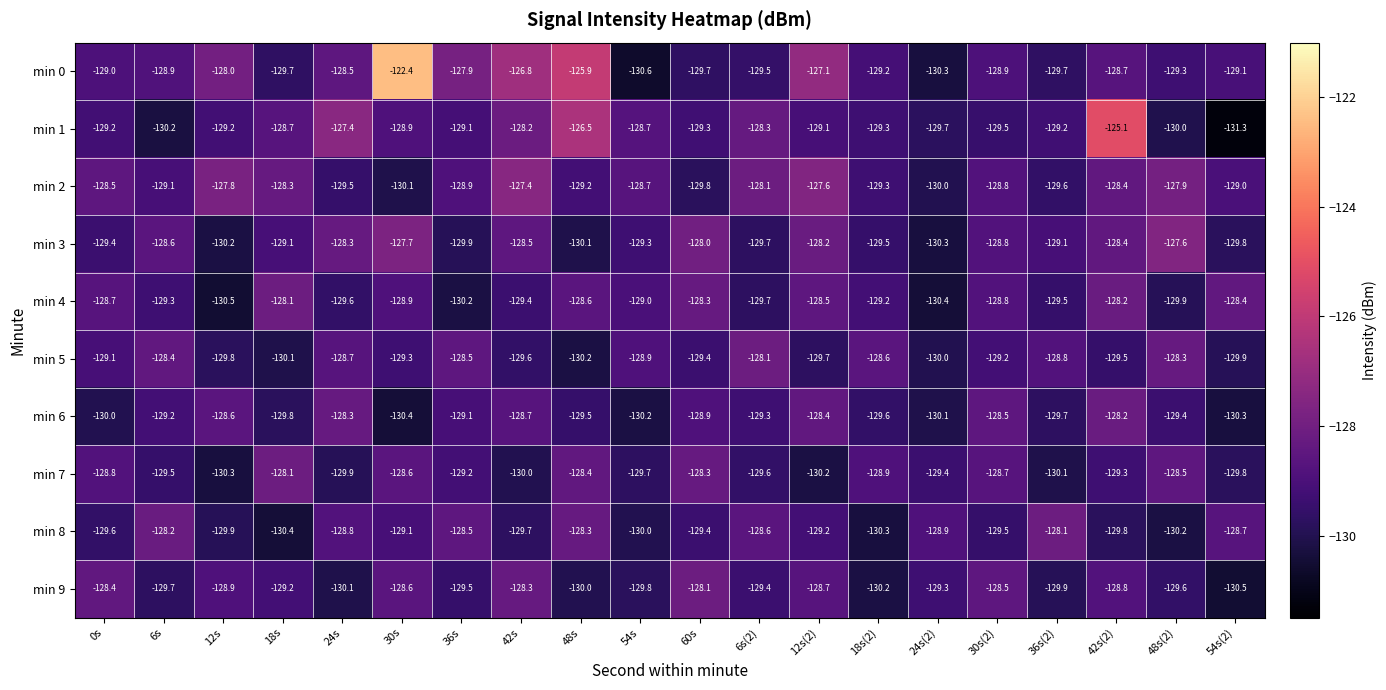

What is the smallest value displayed?

-131.3